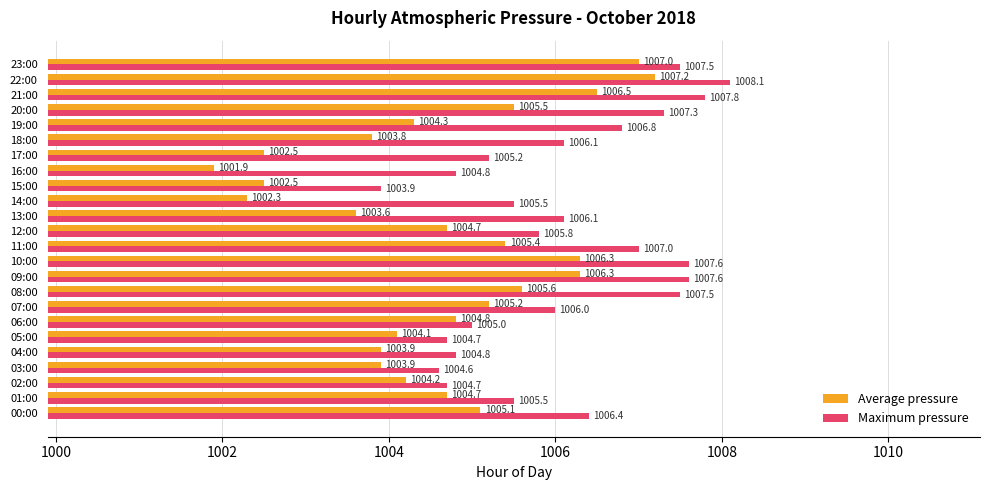

How many values in the Maximum pressure series are below 1006?

11